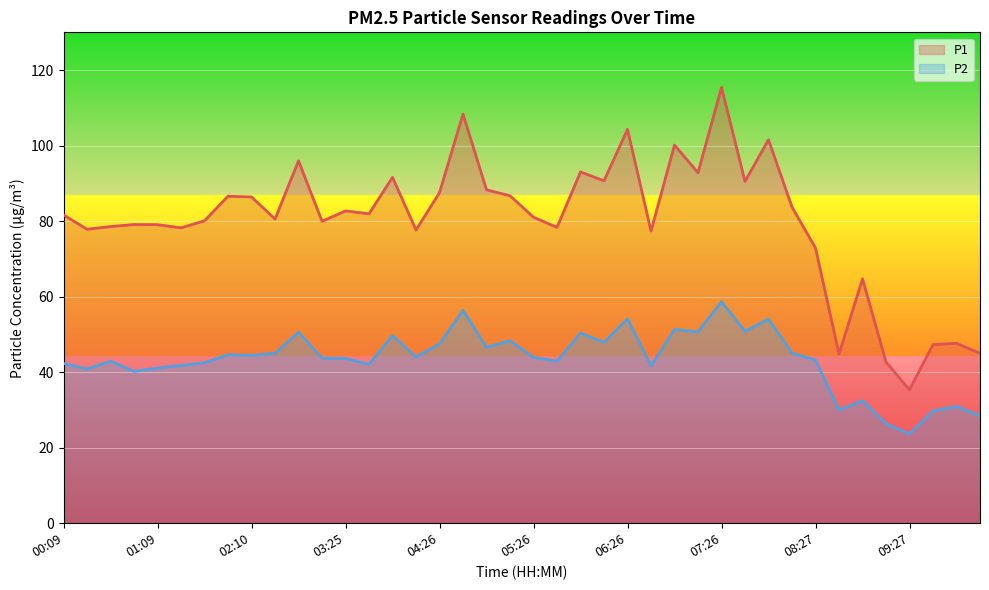

Reading right to left, extract all data points from this chart.

P1: 10:27=45.0	10:12=47.6	09:42=47.3	09:27=35.3	09:12=42.7	08:57=64.7	08:42=44.8	08:27=72.9	08:12=83.7	07:57=101.5	07:42=90.5	07:26=115.4	07:11=92.8	06:56=100.2	06:41=77.4	06:26=104.3	06:11=90.7	05:56=93.0	05:41=78.3	05:26=81.0	05:11=86.7	04:56=88.3	04:41=108.3	04:26=87.5	04:11=77.7	03:55=91.6	03:40=82.0	03:25=82.7	03:10=80.0	02:55=96.0	02:40=80.5	02:10=86.4	01:55=86.6	01:40=80.1	01:24=78.2	01:09=79.1	00:54=79.1	00:39=78.6	00:24=77.8	00:09=81.7
P2: 10:27=28.4	10:12=30.9	09:42=29.8	09:27=23.7	09:12=26.4	08:57=32.5	08:42=30.0	08:27=43.2	08:12=45.1	07:57=54.1	07:42=50.8	07:26=58.7	07:11=50.7	06:56=51.3	06:41=41.7	06:26=54.1	06:11=47.9	05:56=50.4	05:41=42.9	05:26=43.9	05:11=48.3	04:56=46.6	04:41=56.4	04:26=47.5	04:11=44.0	03:55=49.7	03:40=42.1	03:25=43.6	03:10=43.7	02:55=50.6	02:40=45.0	02:10=44.5	01:55=44.6	01:40=42.5	01:24=41.8	01:09=41.1	00:54=40.2	00:39=42.9	00:24=40.9	00:09=42.3